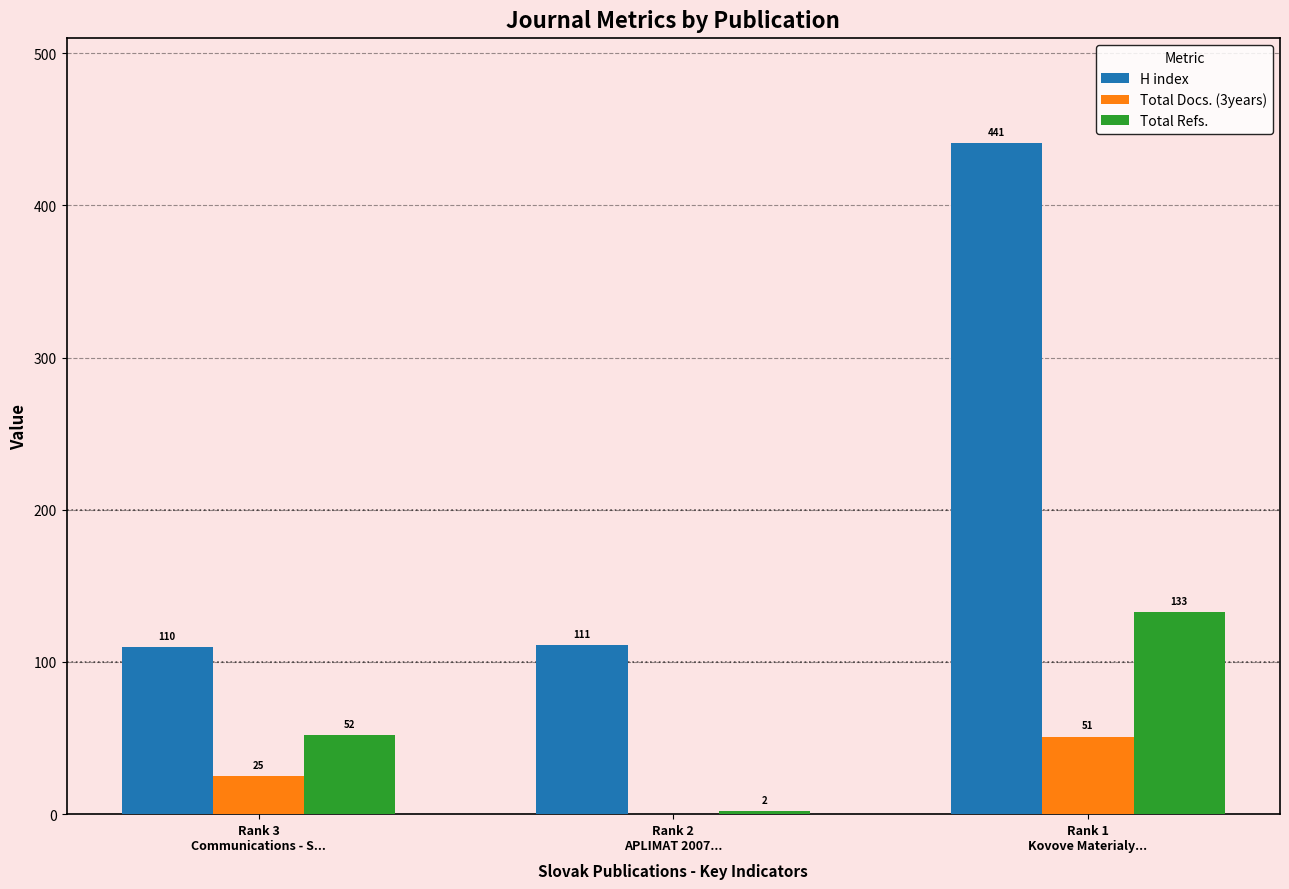

What is the sum of all Total Refs. values?

187